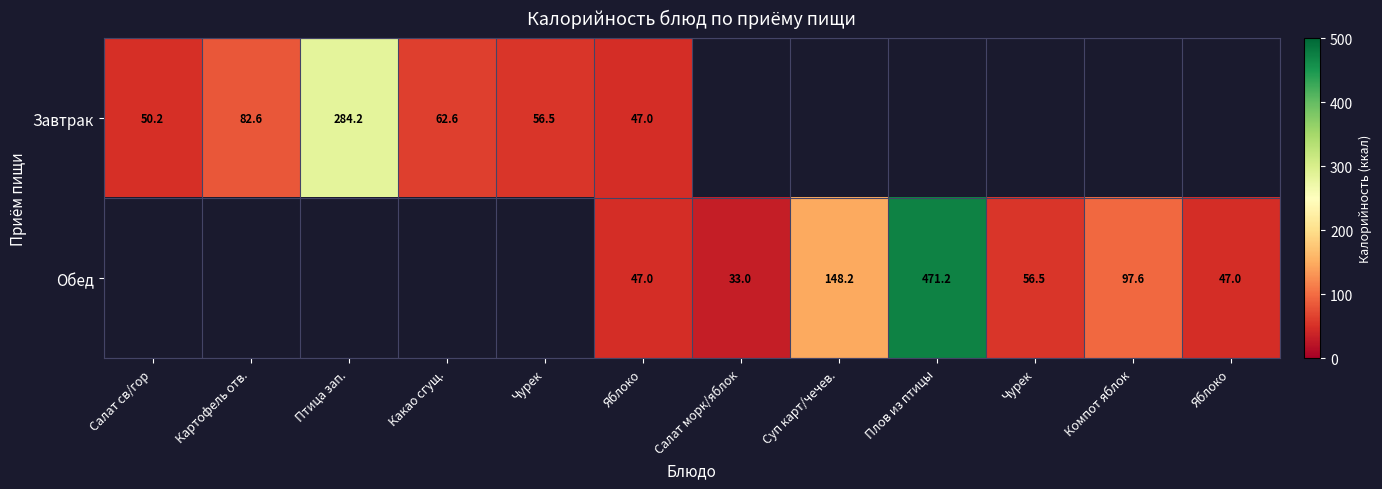

How many positive values does the Обед series have?

7